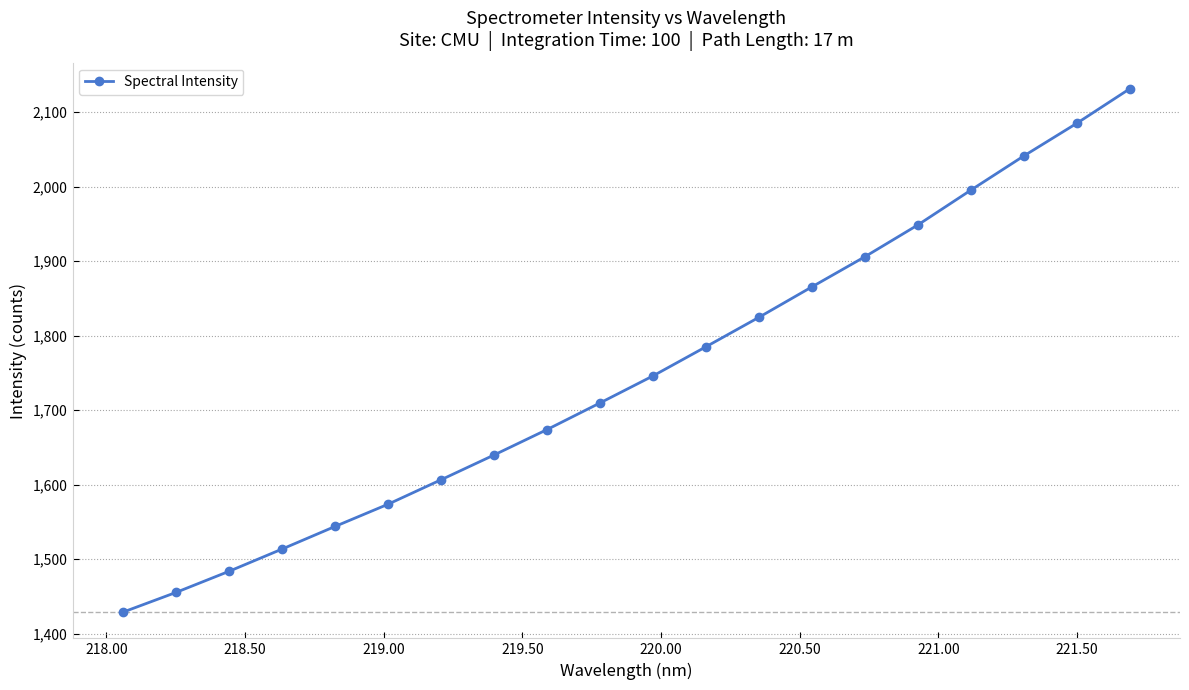

Does the chart have visible grid lines?

Yes